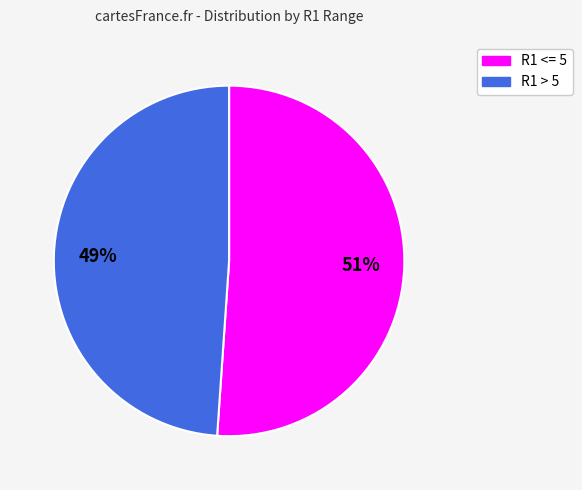

To the nearest percent, what percentage of the pie is R1 <= 5?

51%